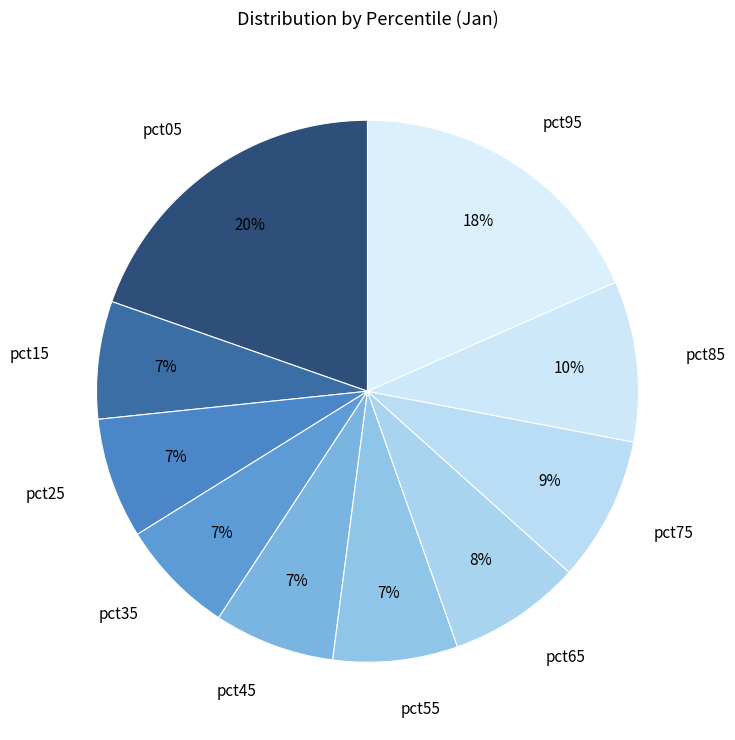

Is the sum of pct25 and pct15 greater than half?

No